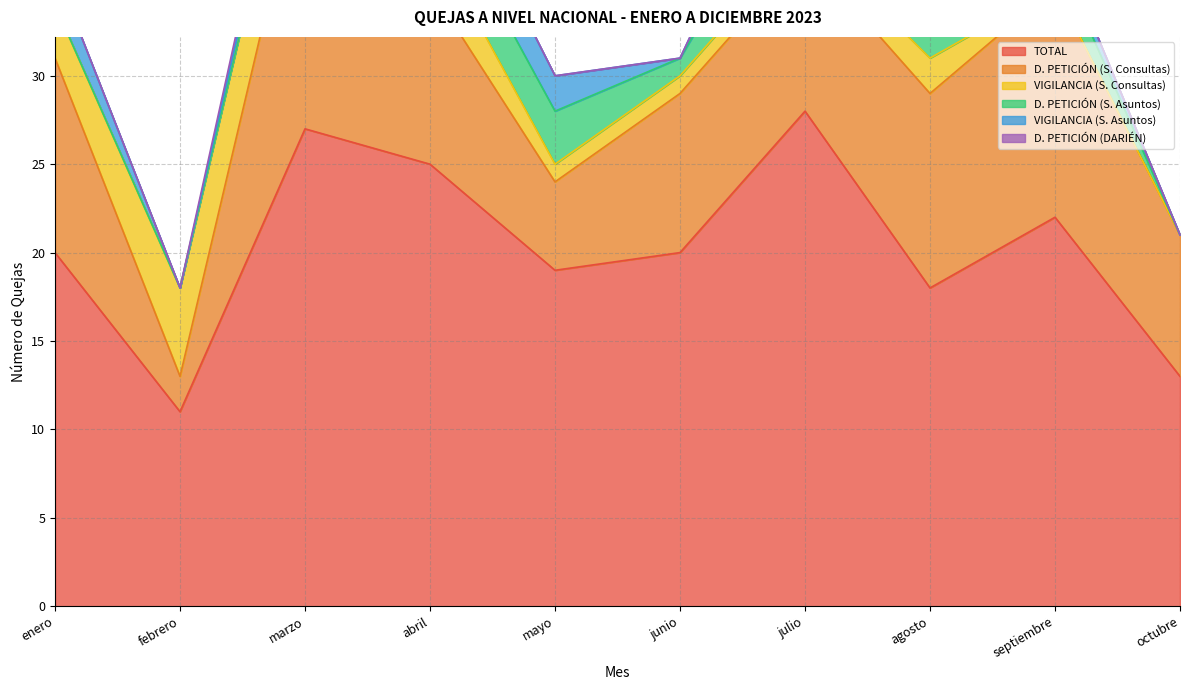

True or false: VIGILANCIA (S. Consultas) and D. PETICIÓN (S. Asuntos) cross at least once.

False